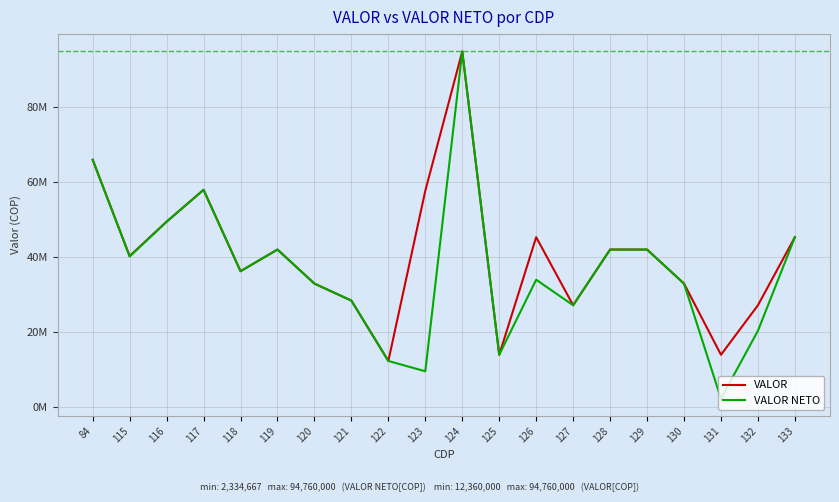

Where does the VALOR series first go above 42024000?

84